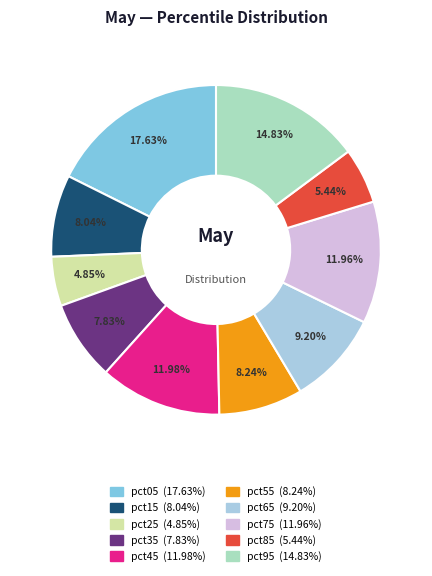

Does pct35 account for over 50% of the chart?

No